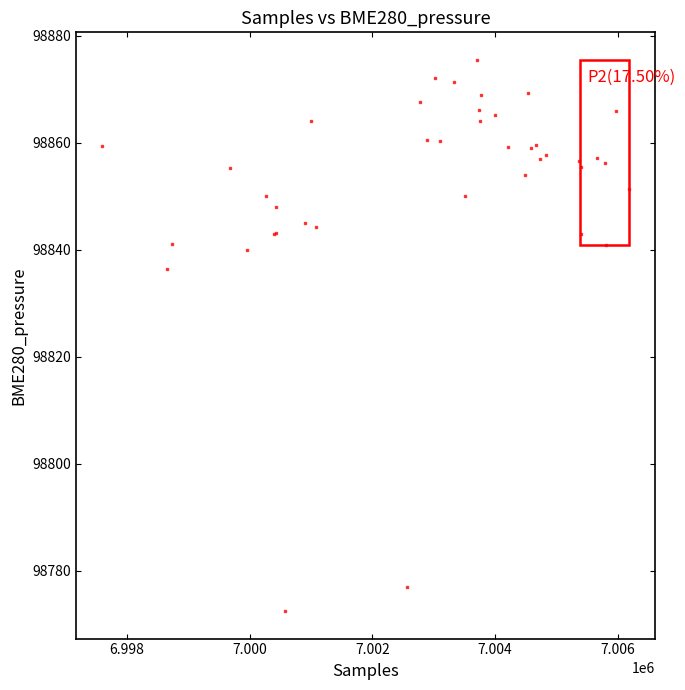

What Y value in the scatter plot is closest to 98823?

98836.3